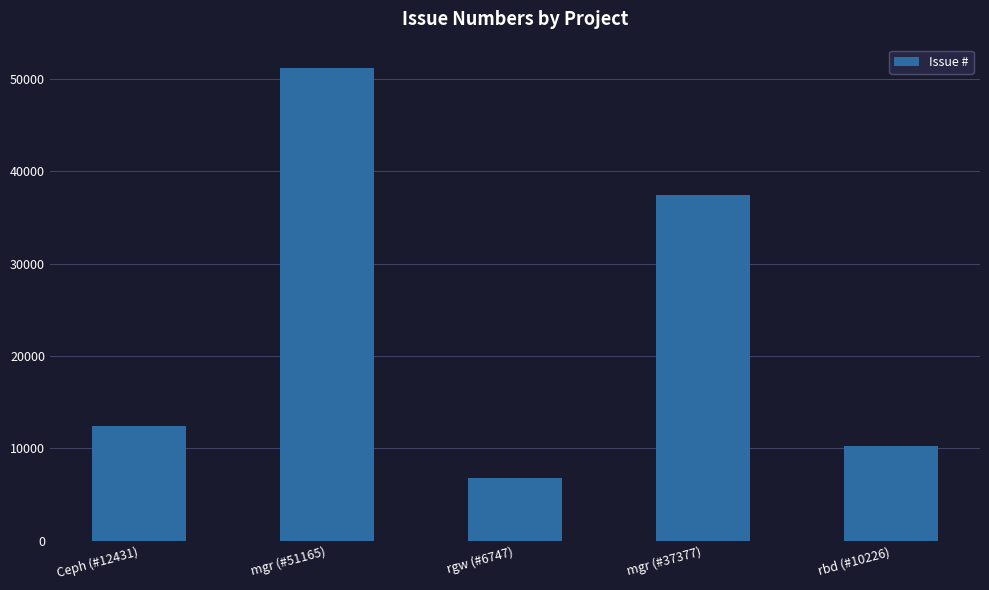

How many bars are there in total?

5